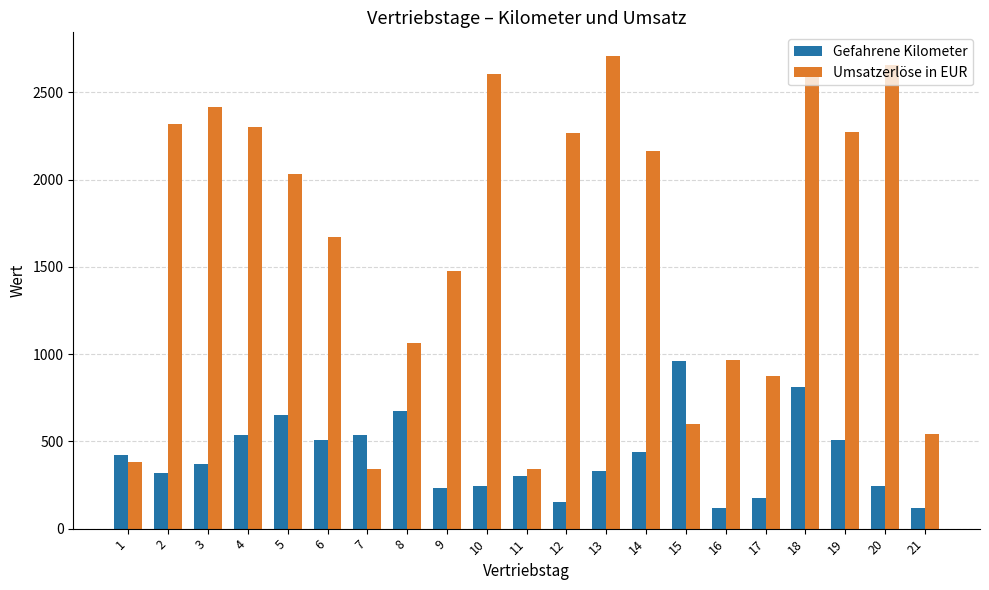

Between 13 and 14, which series saw the biggest shift?

Umsatzerlöse in EUR